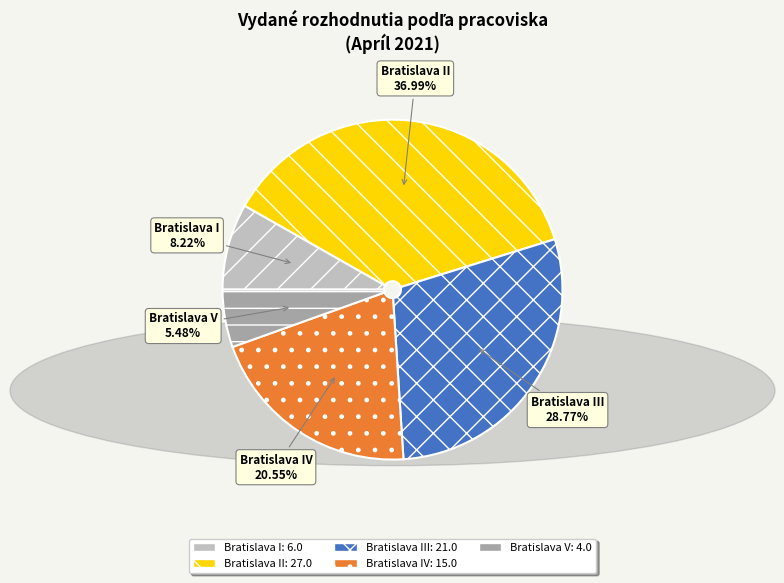

Is it true that Bratislava IV is 15% of the pie?

False